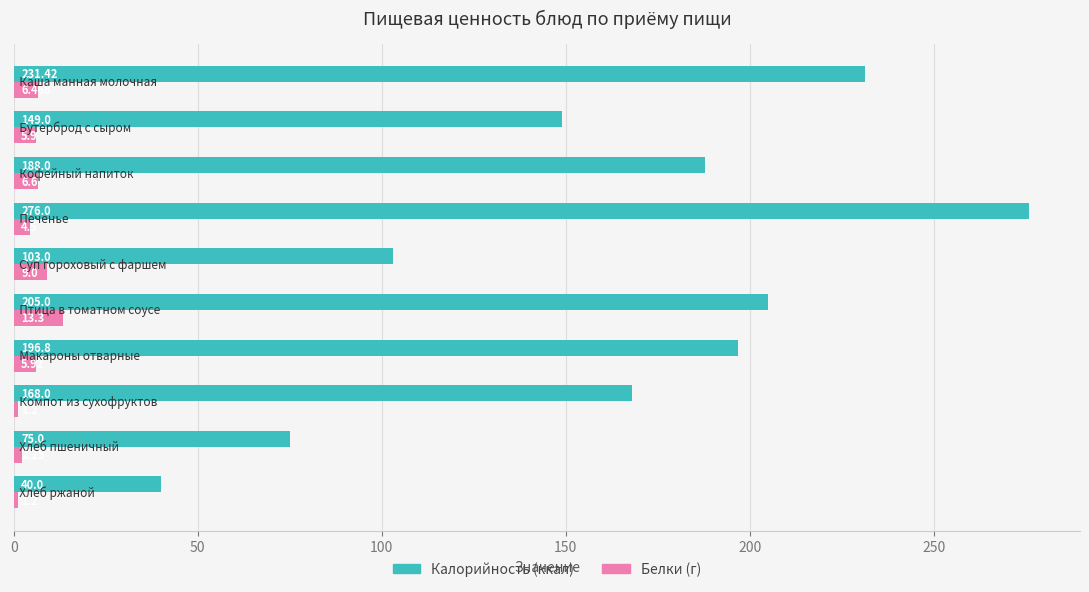

What is the difference between the maximum and minimum values in the Белки (г) series?

12.1